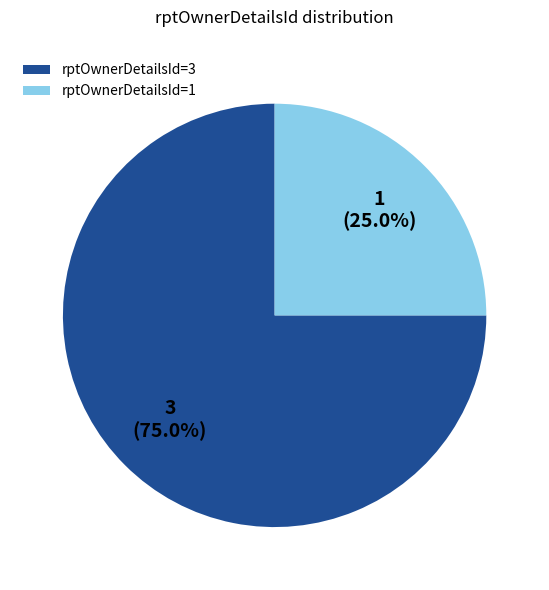

Approximately how many times larger is the value at rptOwnerDetailsId=1 compared to rptOwnerDetailsId=3?

0.3